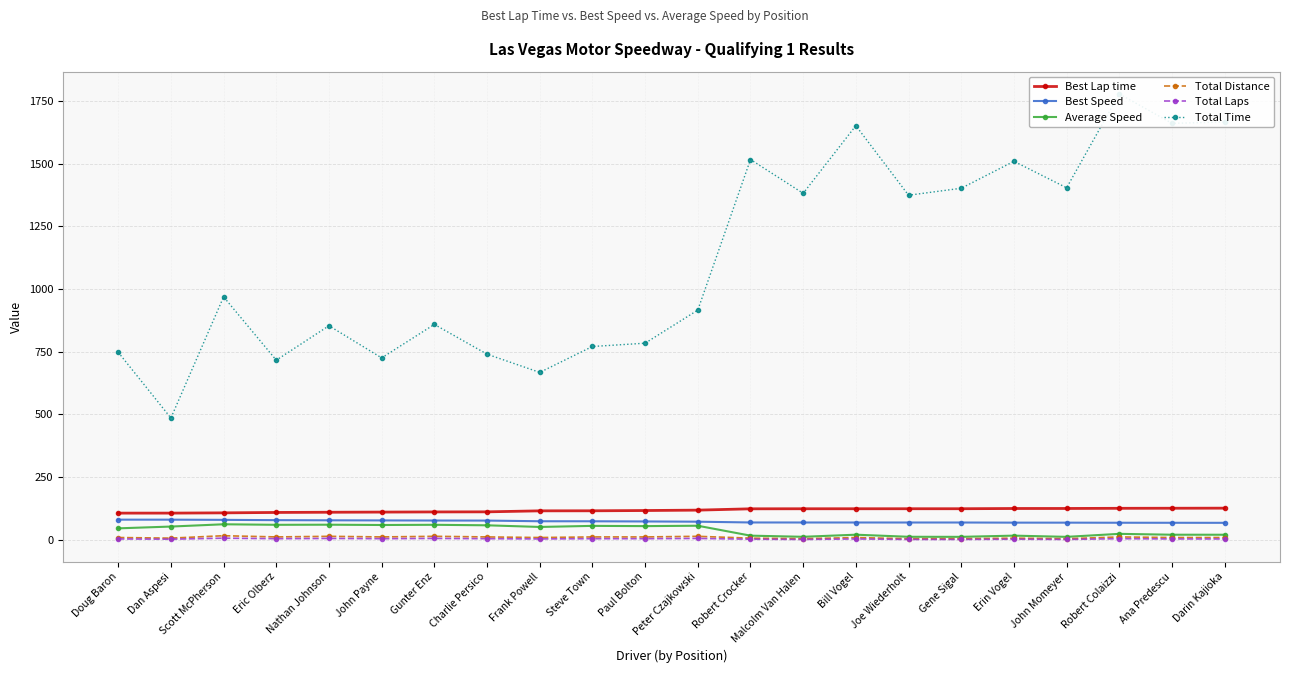

Which category has the highest value across all series?

Robert Colaizzi